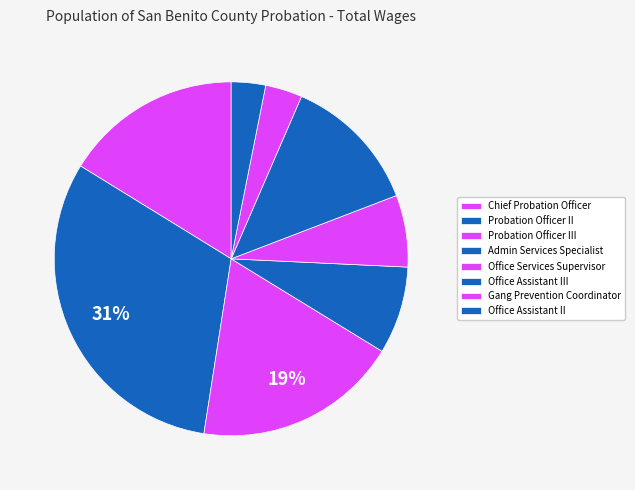

What percentage is NOT represented by Office Services Supervisor?

93.4%